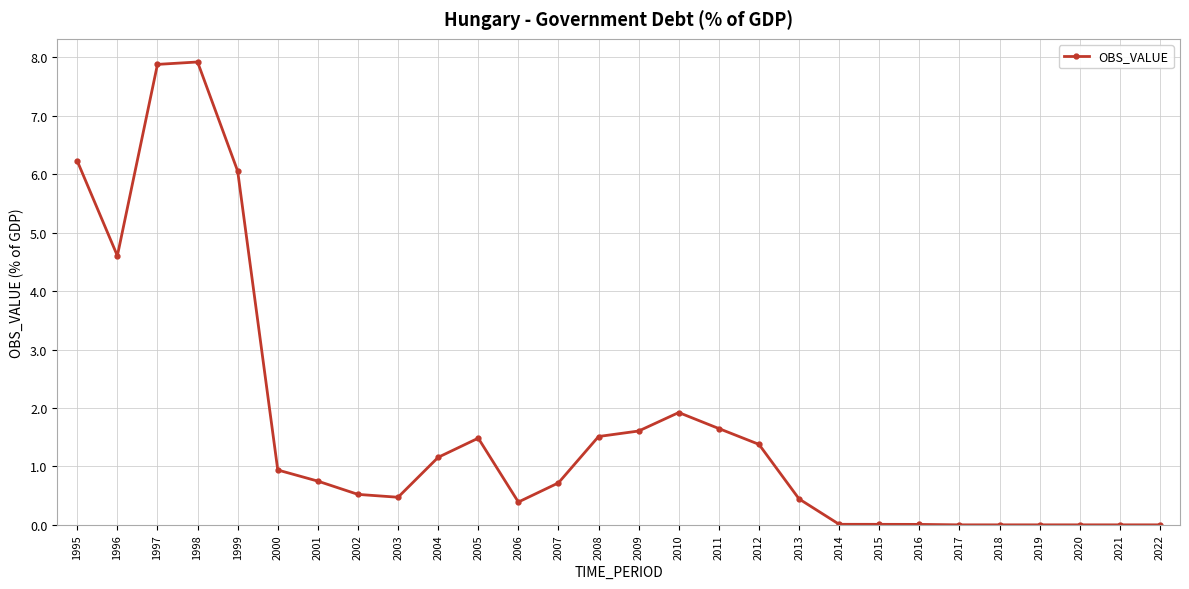

Where is the first local minimum?

1996